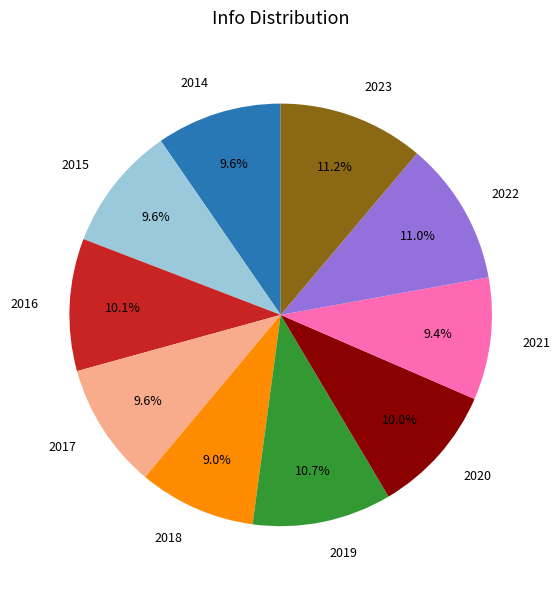

The 2014 slice represents 10% of the pie. True or false?

True